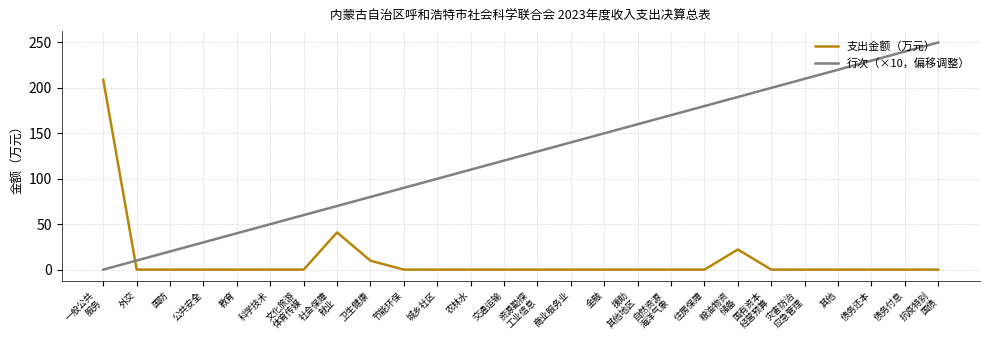

At 其他, list the series in order from largest to smallest.

行次（×10，偏移调整）, 支出金额（万元）